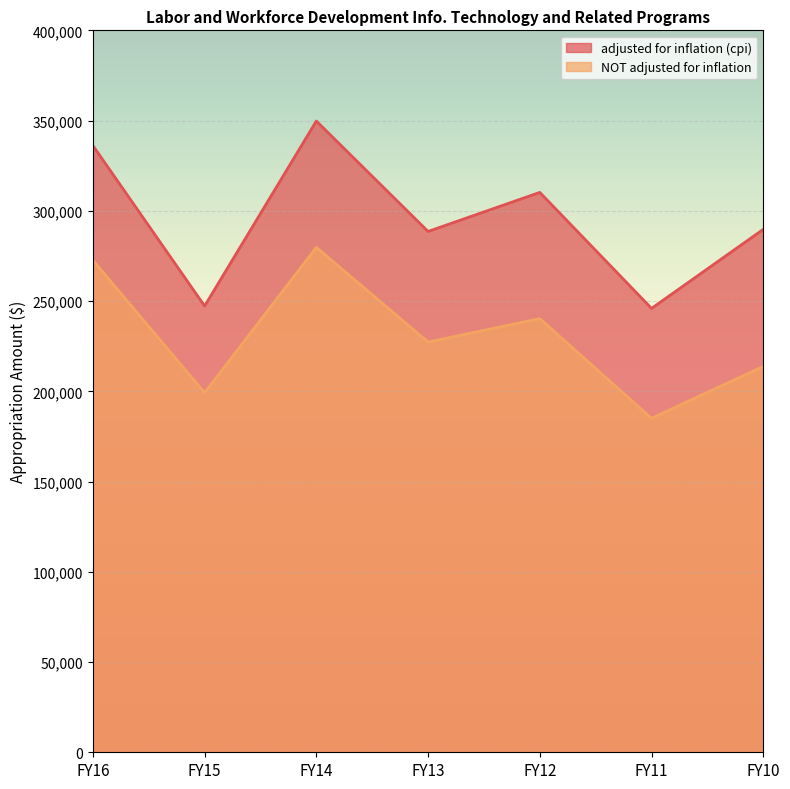

At FY15, list the series in order from largest to smallest.

adjusted for inflation (cpi), NOT adjusted for inflation